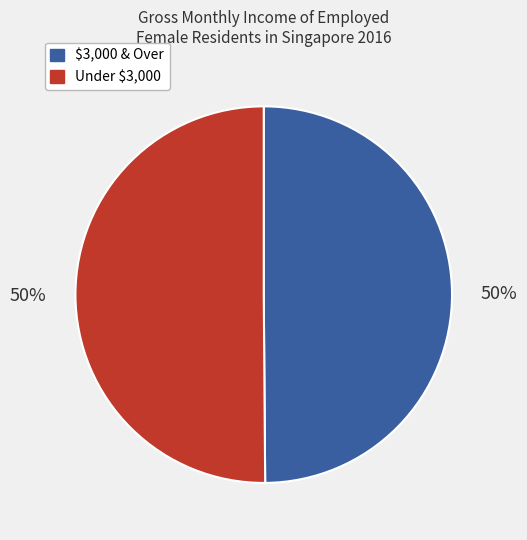

To the nearest percent, what is the average slice percentage?

50%